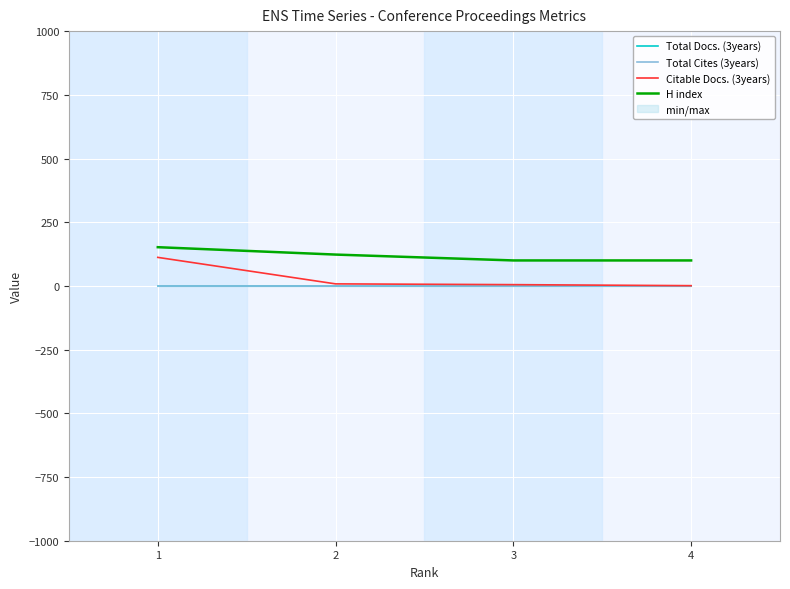

Reading left to right, extract all data points from this chart.

Total Docs. (3years): 0	0	0	0
Total Cites (3years): 0	0	0	0
Citable Docs. (3years): 112	8	5	1
H index: 152	123	100	100